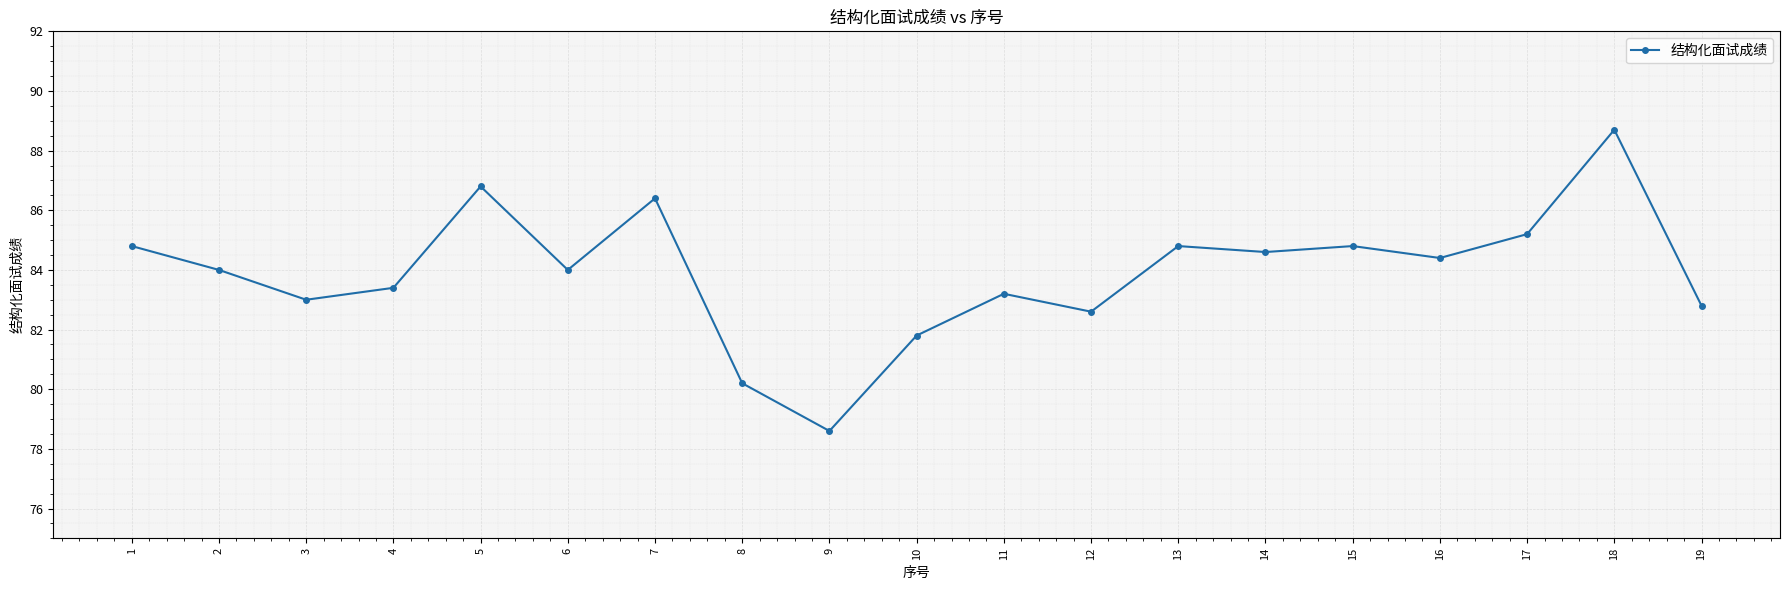

Reading left to right, what are all the values shown in this chart?

1=84.8	2=84.0	3=83.0	4=83.4	5=86.8	6=84.0	7=86.4	8=80.2	9=78.6	10=81.8	11=83.2	12=82.6	13=84.8	14=84.6	15=84.8	16=84.4	17=85.2	18=88.7	19=82.8